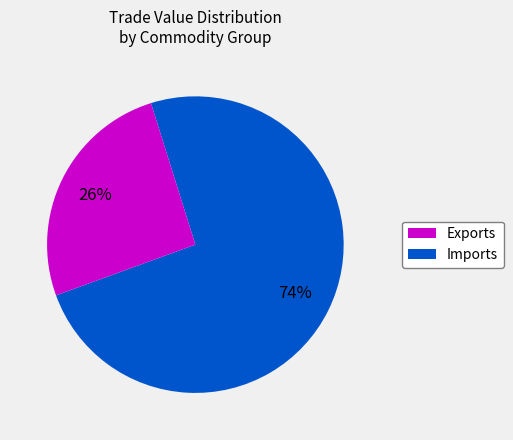

Does any single category account for the majority?

Yes